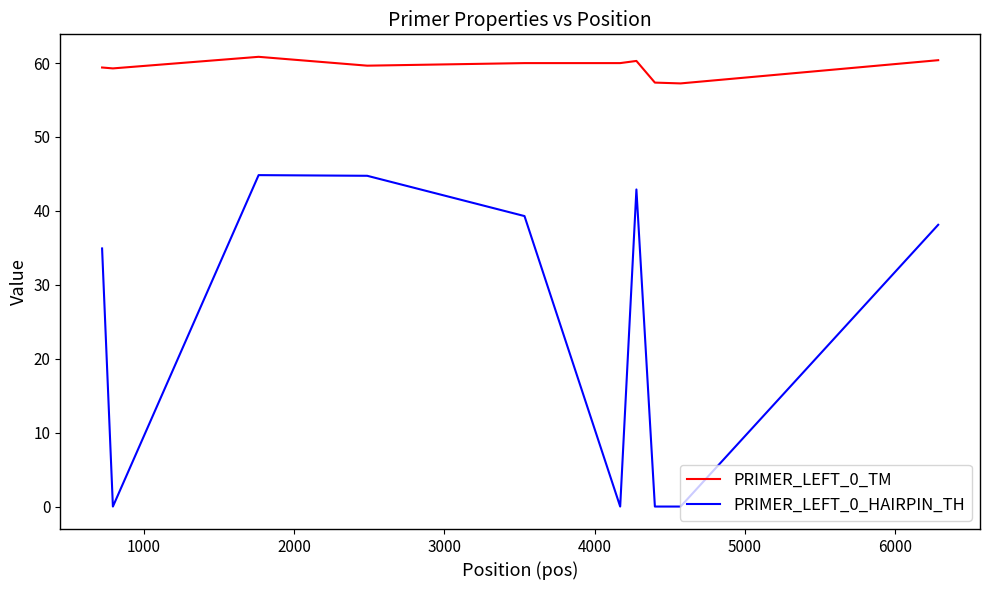

Which series has the widest spread of values?

PRIMER_LEFT_0_HAIRPIN_TH